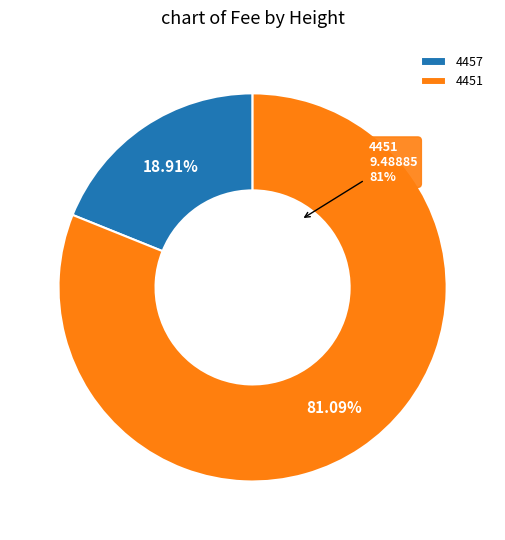

To the nearest percent, what is the difference between the 4457 and 4451 slice percentages?

62%